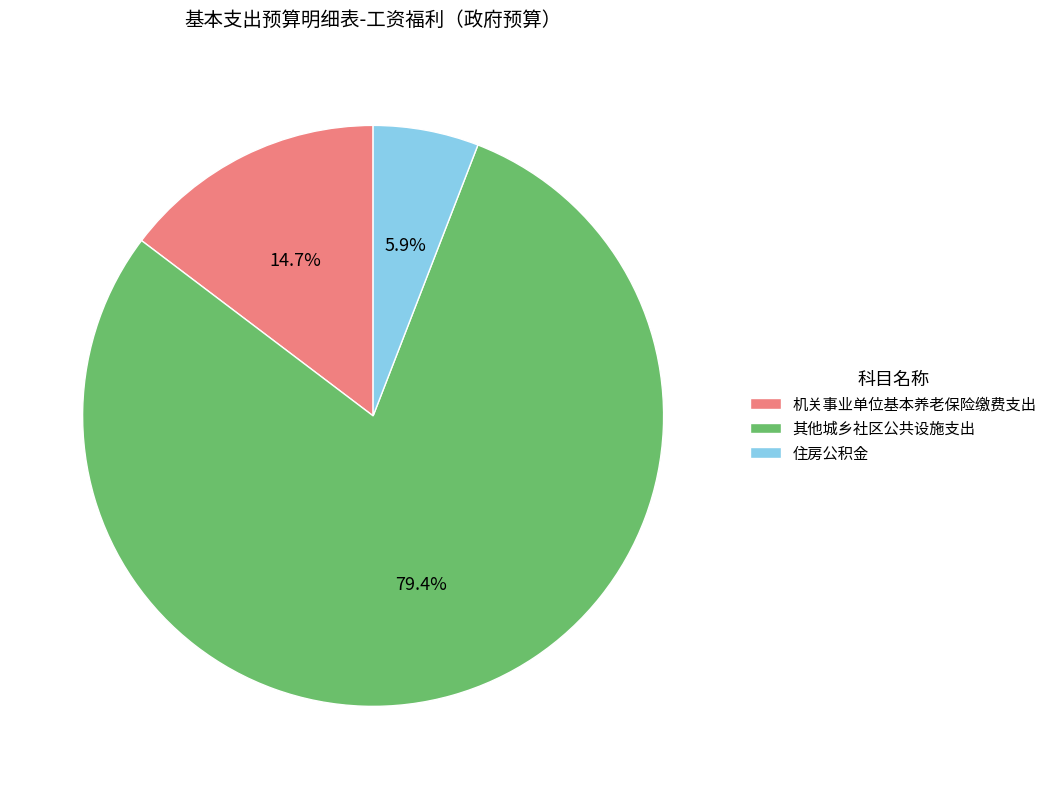

Combined, do 住房公积金 and 其他城乡社区公共设施支出 account for over 50%?

Yes